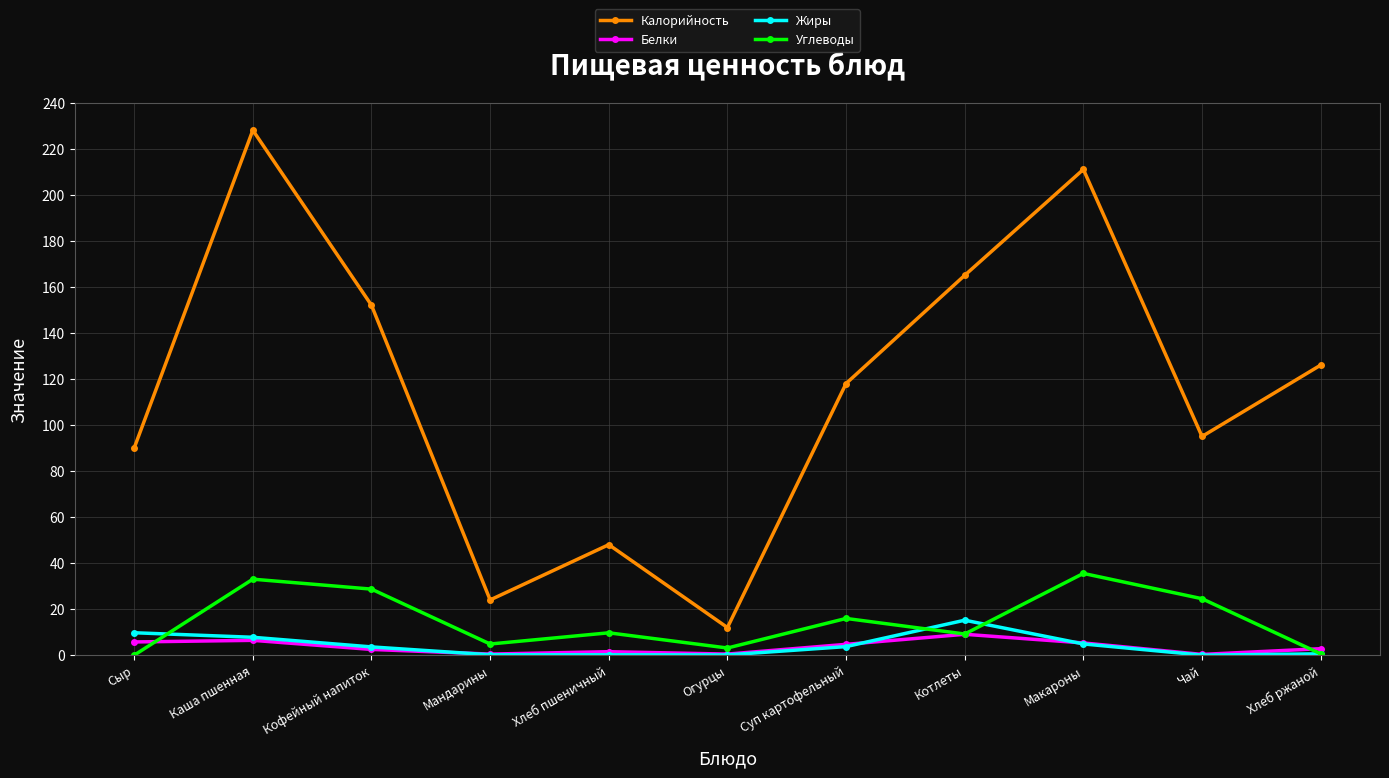

What is the greatest value displayed?

228.0